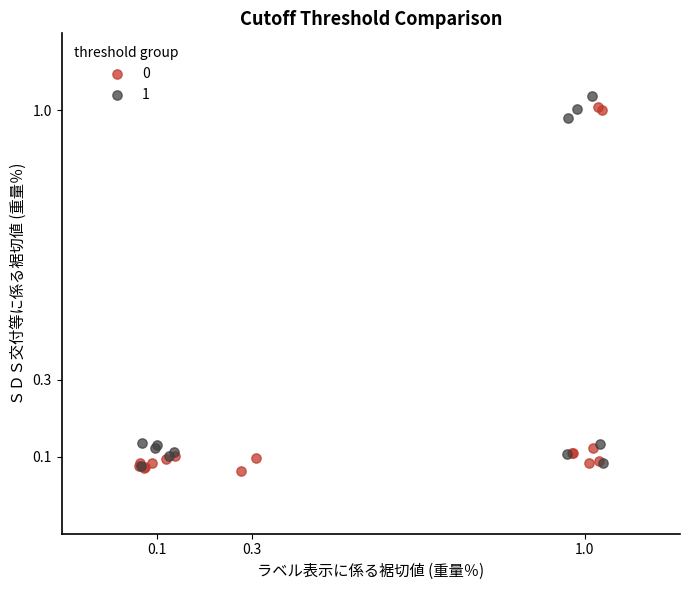

What are all the series names shown in the legend?

0, 1